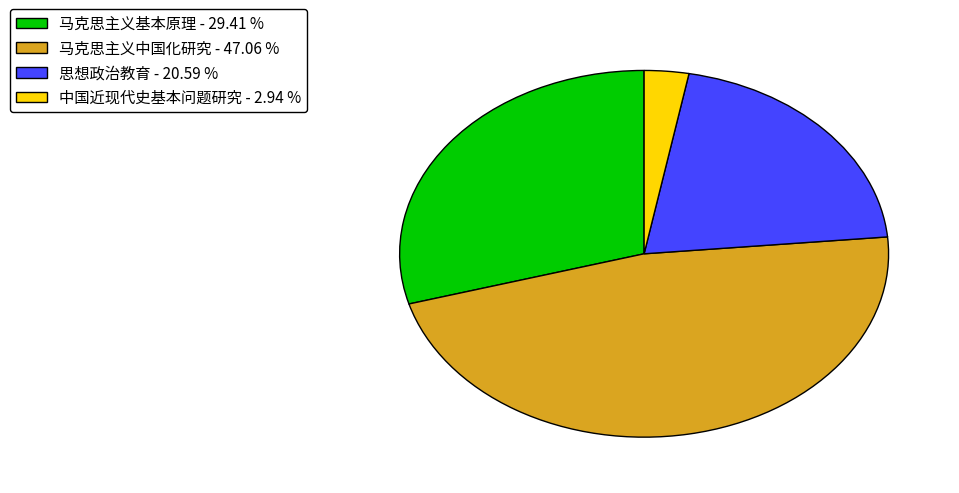

How many slices are in this pie chart?

4